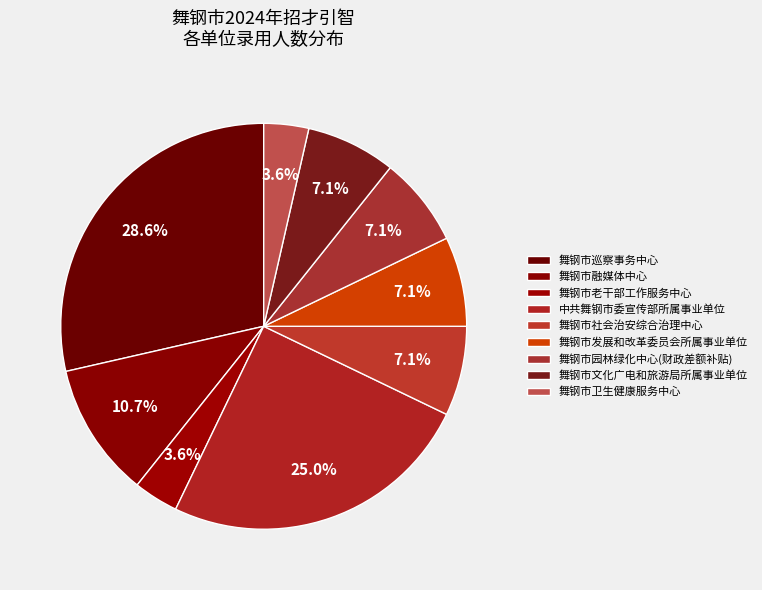

To the nearest percent, what portion does 舞钢市园林绿化中心(财政差额补贴) represent?

7%